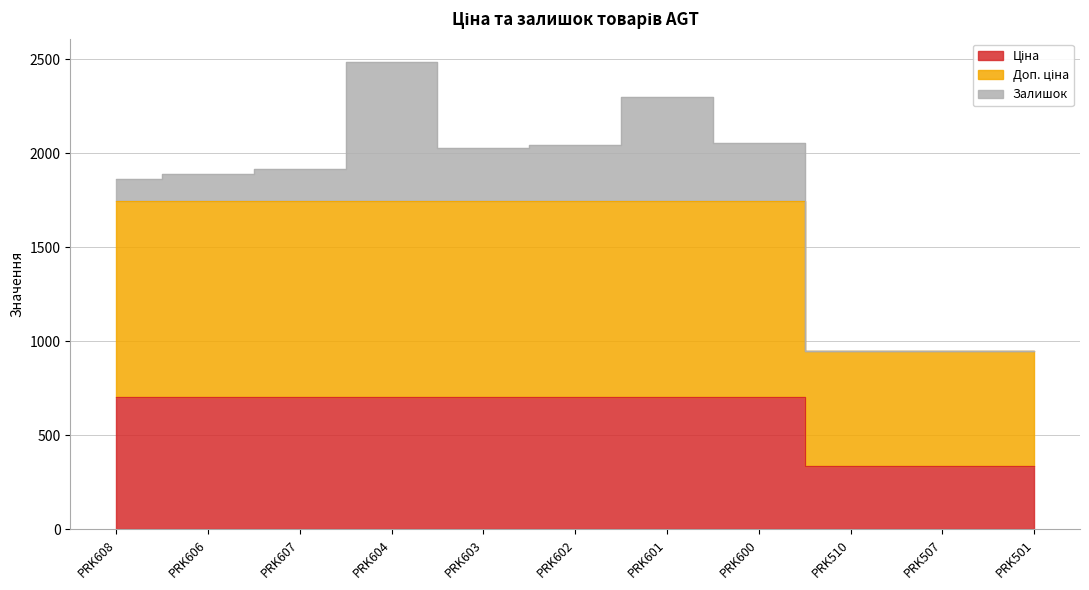

What value does the Доп. ціна series have at PRK510?

947.4